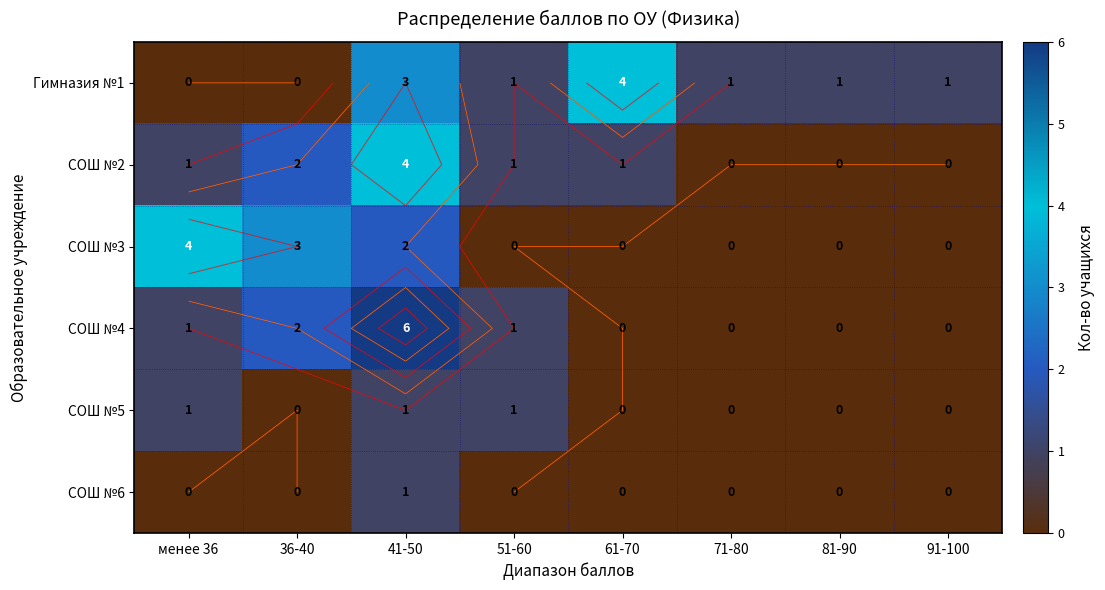

At how many categories does at least one series exceed 0?

8